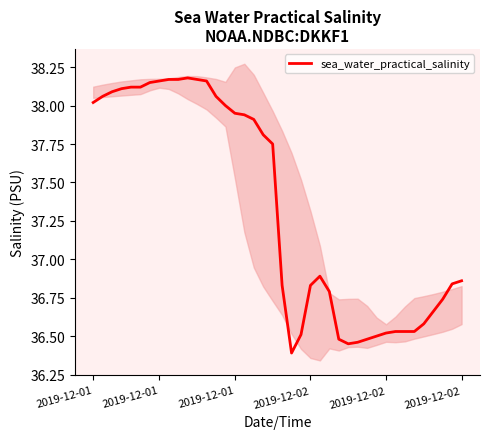

What is the minimum value shown in the chart?

36.4